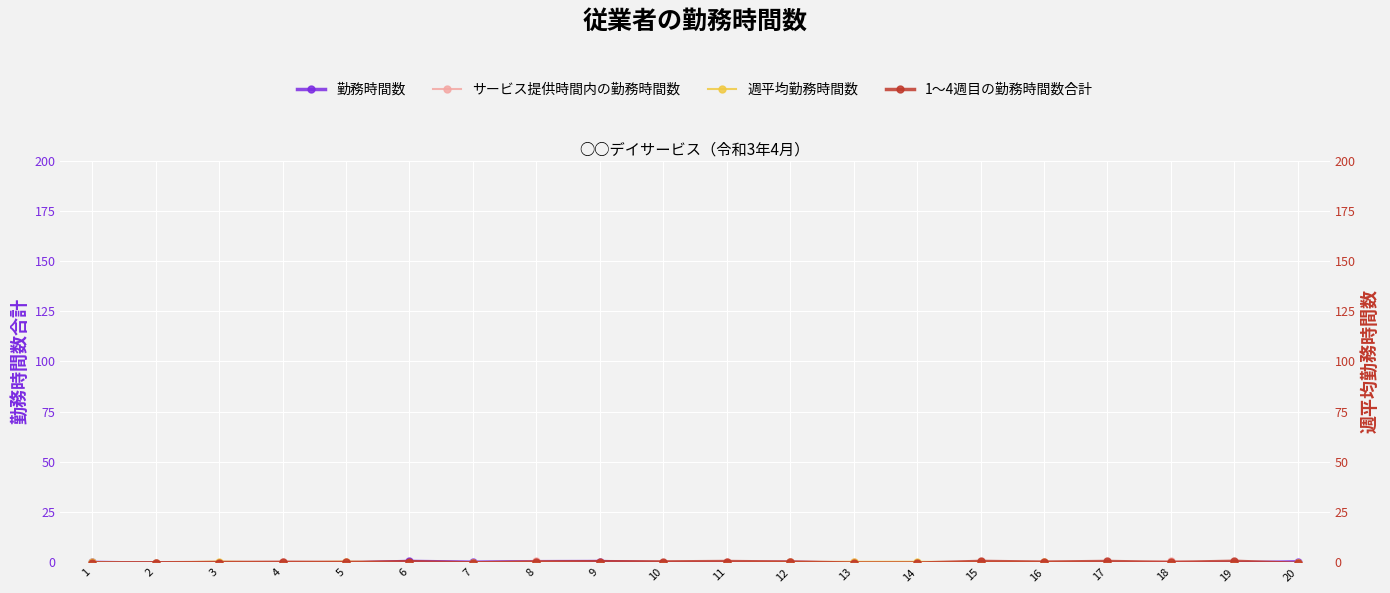

True or false: 勤務時間数 and 週平均勤務時間数 cross at least once.

True